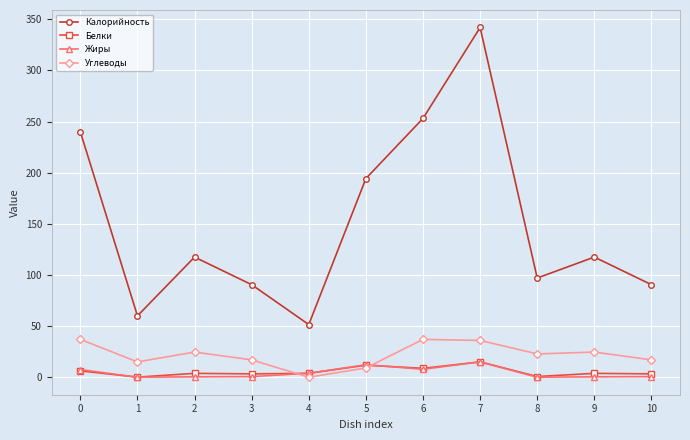

What are all the series names shown in the legend?

Калорийность, Белки, Жиры, Углеводы